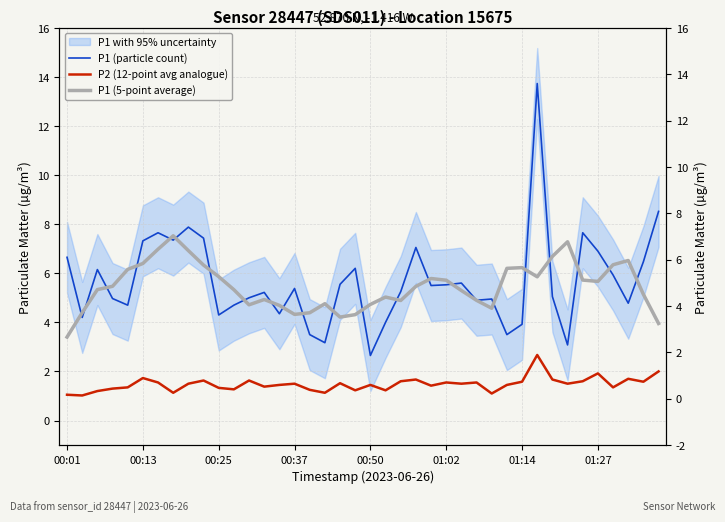

True or false: P1 (5-point average) and P2 (12-point avg analogue) intersect in this chart.

False